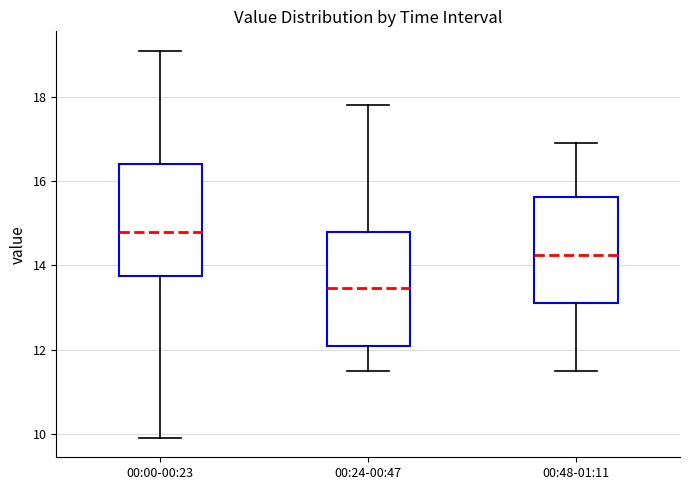

Reading left to right, read every box against the y-axis: the position of its median line, the range the box covers, and the ends of its whiskers. The values are not printed on the chart, so give them approximately, as read against the axis.

00:00-00:23: median 14.8, box 13.8 to 16.4, whiskers 10.0 to 19.2
00:24-00:47: median 13.4, box 12.0 to 14.8, whiskers 11.6 to 17.8
00:48-01:11: median 14.2, box 13.2 to 15.6, whiskers 11.6 to 17.0